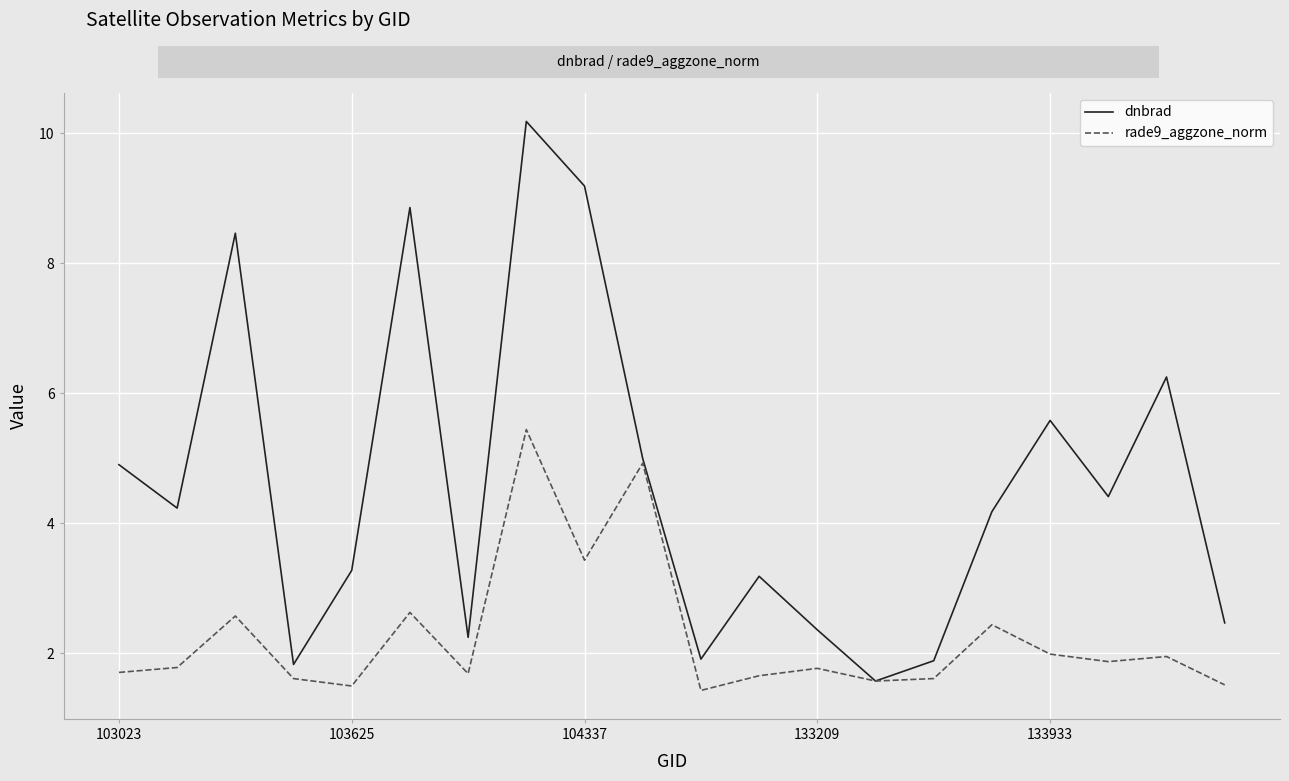

Which series has the largest total across all categories?

dnbrad